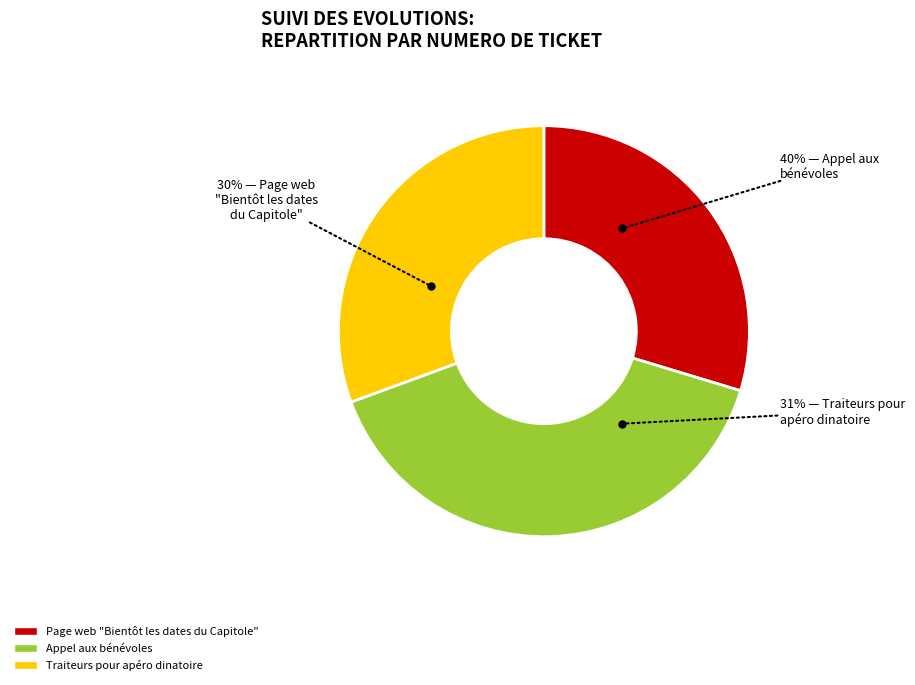

Which has a higher value, Traiteurs pour apéro dinatoire or Page web "Bientôt les dates du Capitole"?

Traiteurs pour apéro dinatoire